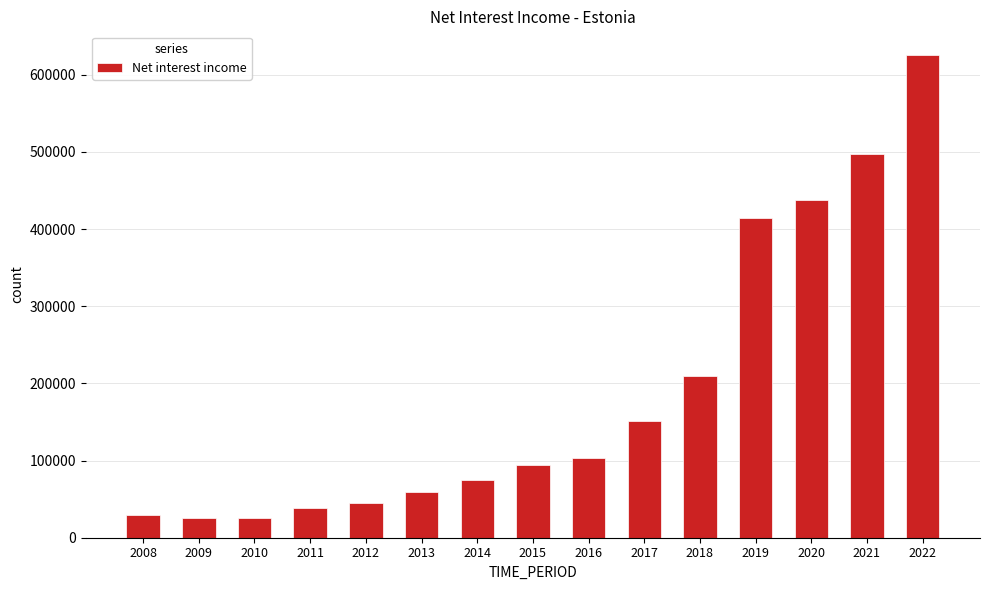

How many bars are there in total?

15